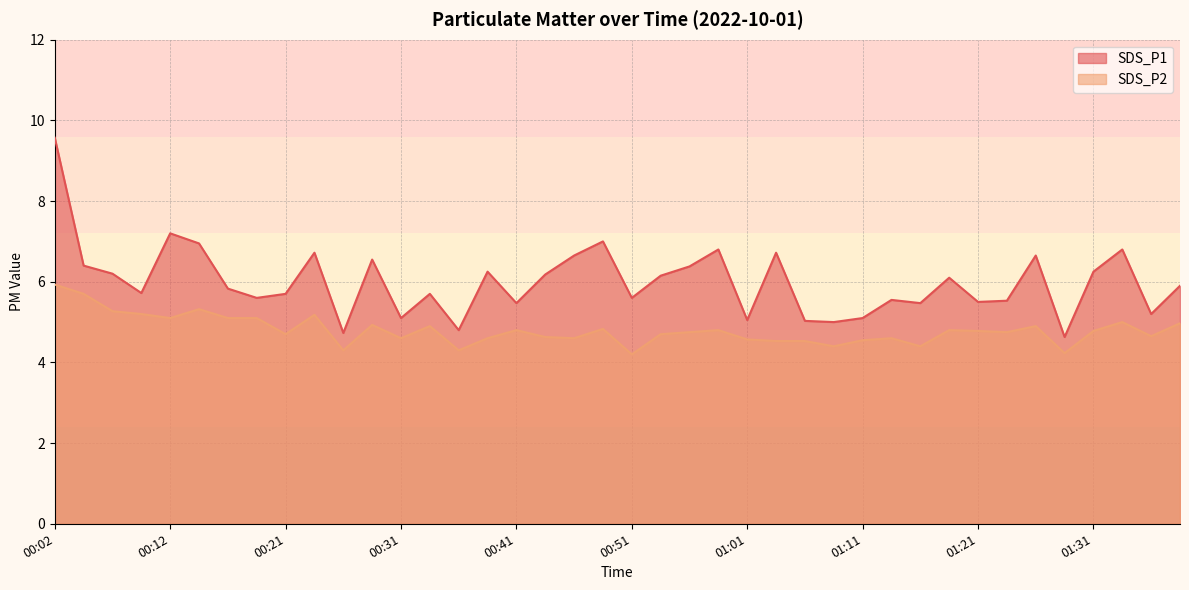

True or false: SDS_P2 and SDS_P1 intersect in this chart.

False